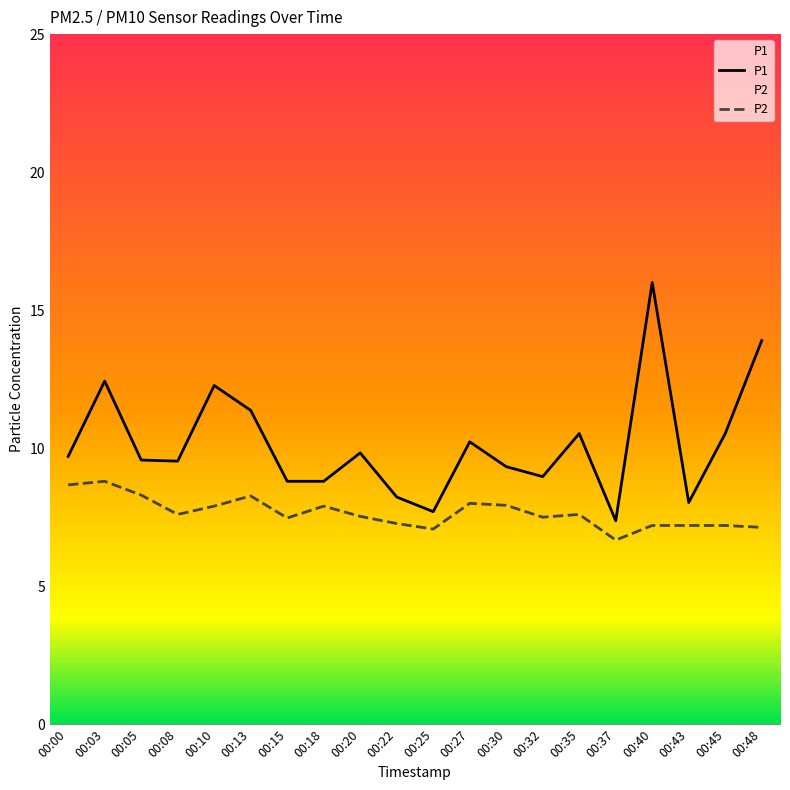

Rank the categories by P1 value from highest to lowest.

00:40, 00:48, 00:03, 00:10, 00:13, 00:35, 00:45, 00:27, 00:20, 00:00, 00:05, 00:08, 00:30, 00:32, 00:15, 00:18, 00:22, 00:43, 00:25, 00:37